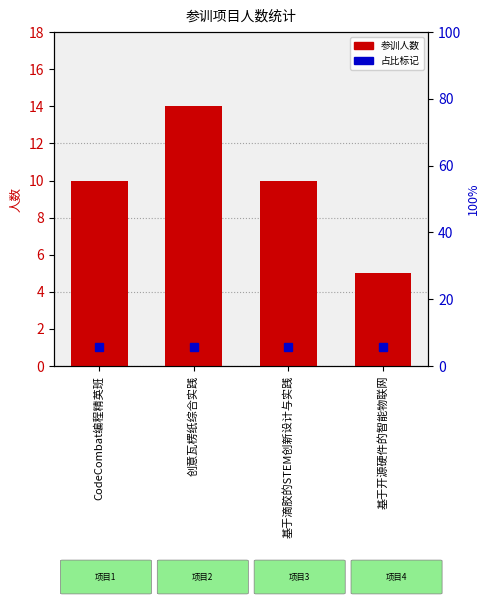

What is the ratio of the value at 基于滴胶的STEM创新设计与实践 to the value at CodeCombat编程精英班?

1.0